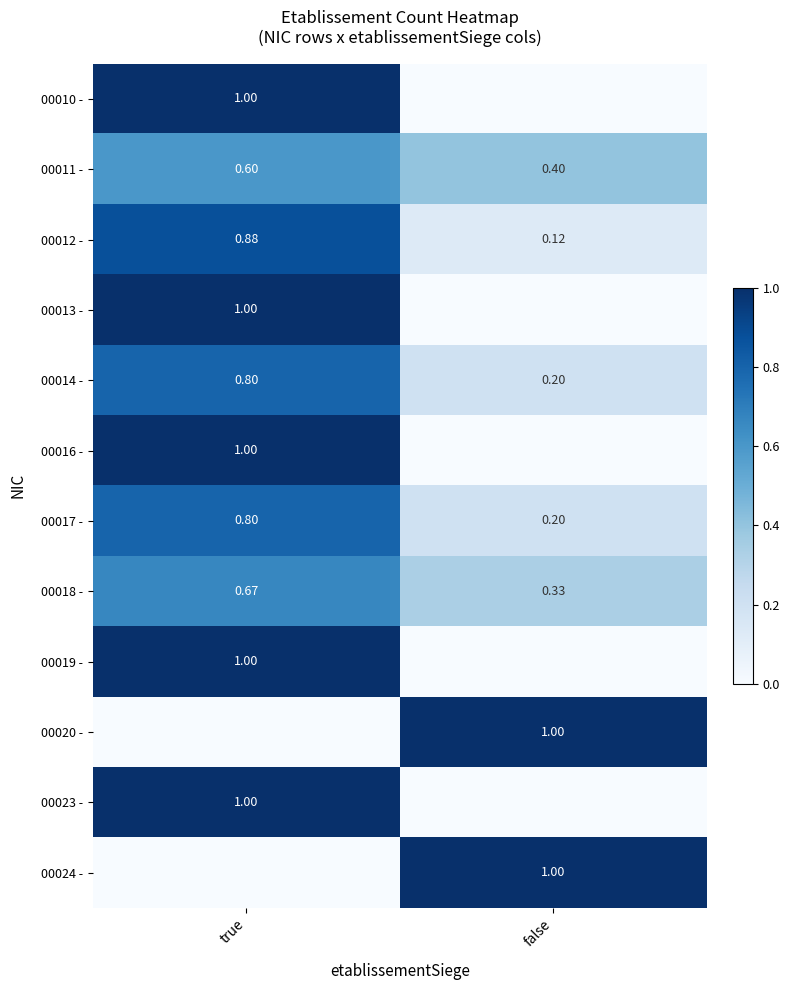

At how many categories does at least one series exceed 0?

2